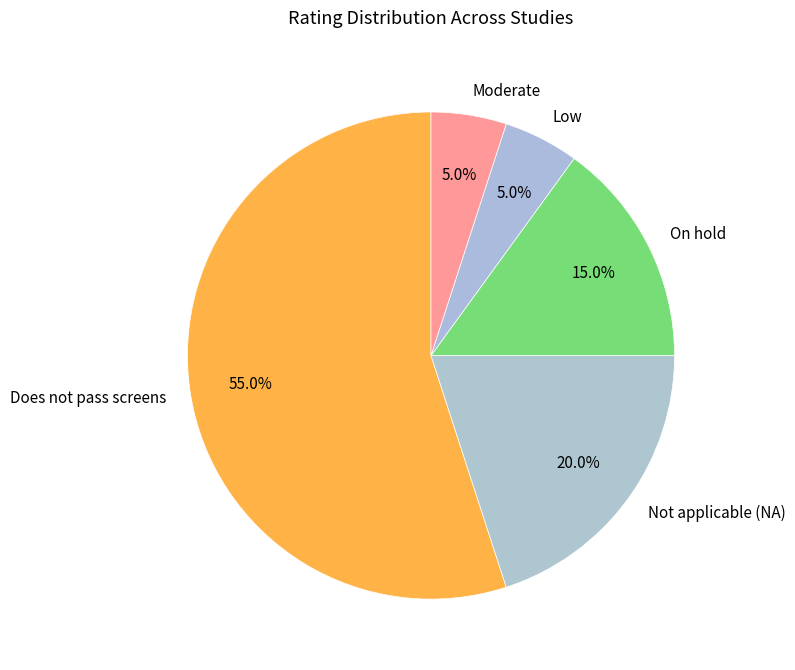

True or false: Moderate accounts for 17% of the total.

False